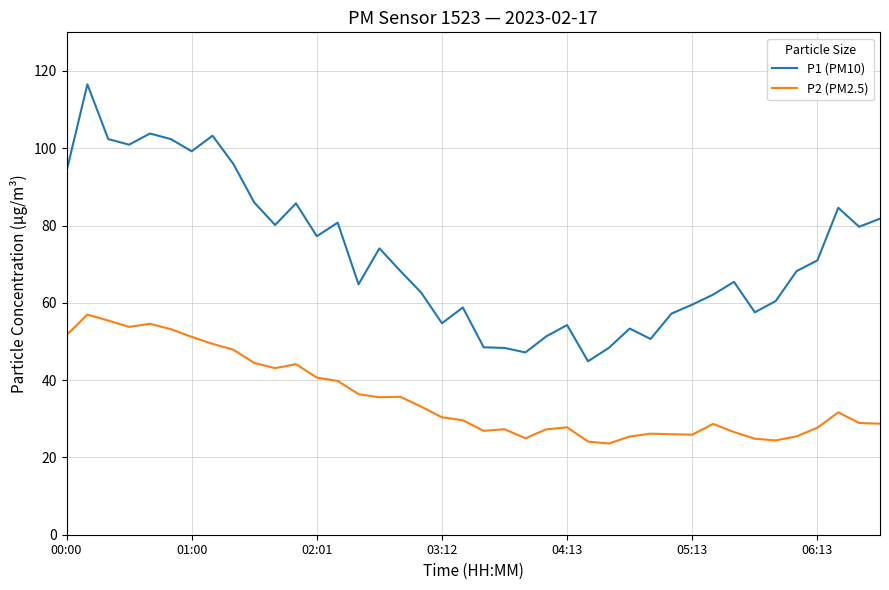

How many distinct data groups are displayed?

2